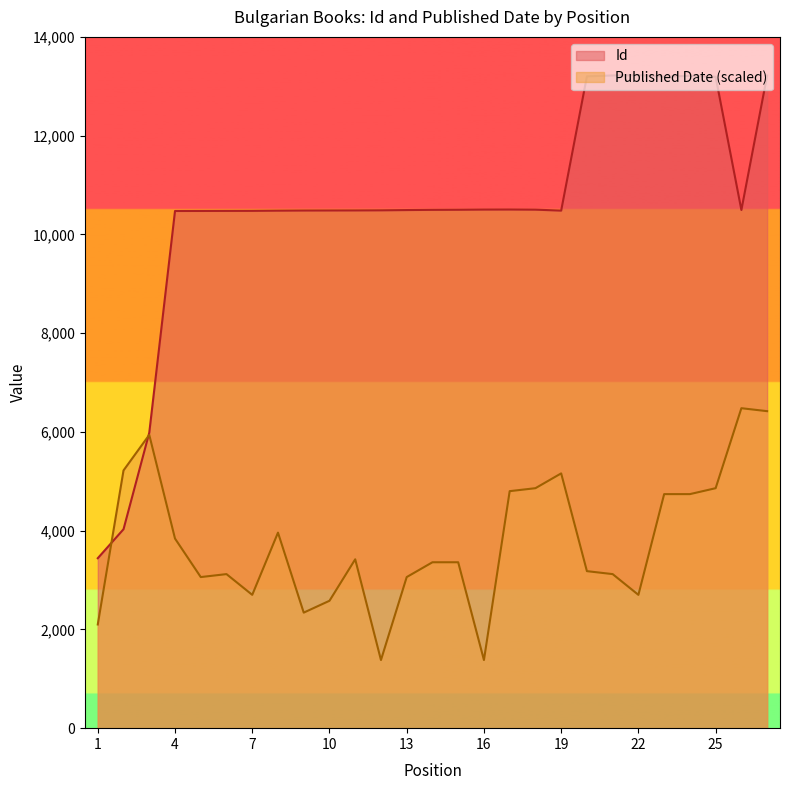

What is the approximate value of Published Date at 14?

3360